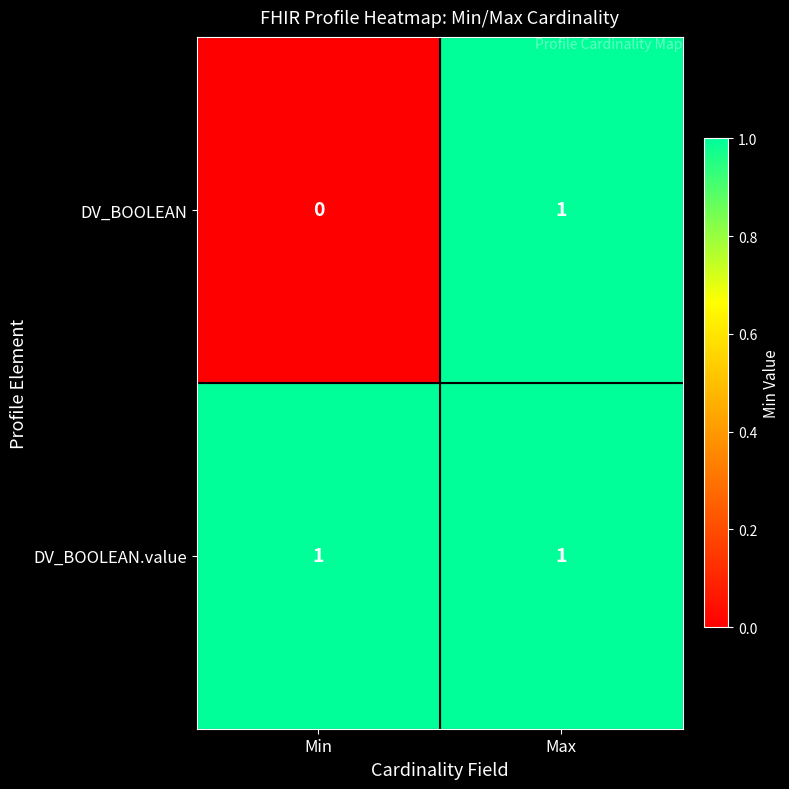

At which category is the sum across all series the highest?

Max